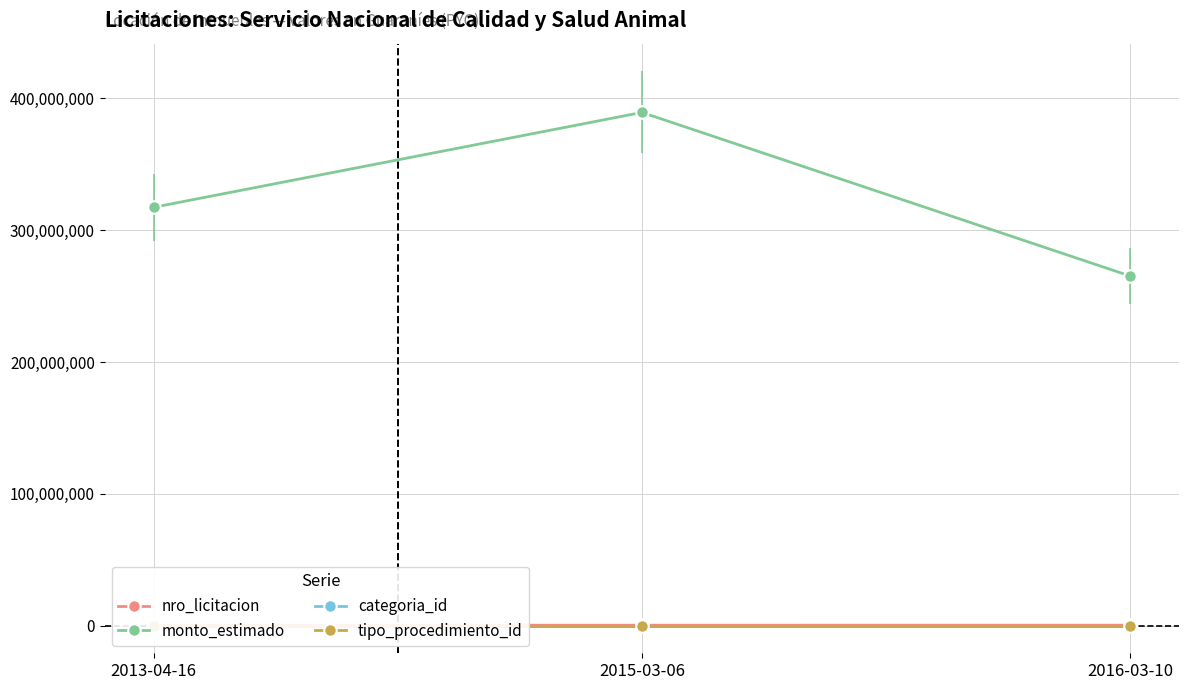

Reading right to left, what are all the values shown in this chart?

nro_licitacion: 301595	283587	248749
monto_estimado: 265200000	389400000	317400000
categoria_id: 19	19	19
tipo_procedimiento_id: 7	7	7